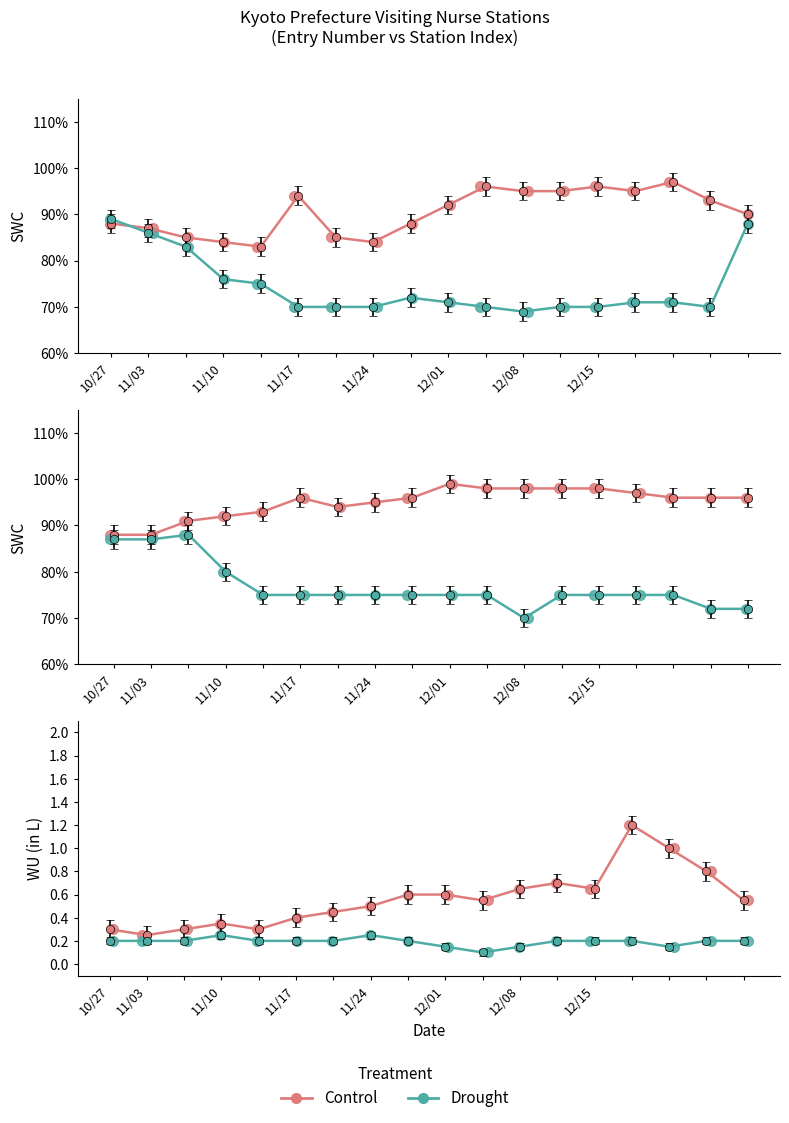

At how many categories does at least one series exceed 89?

10